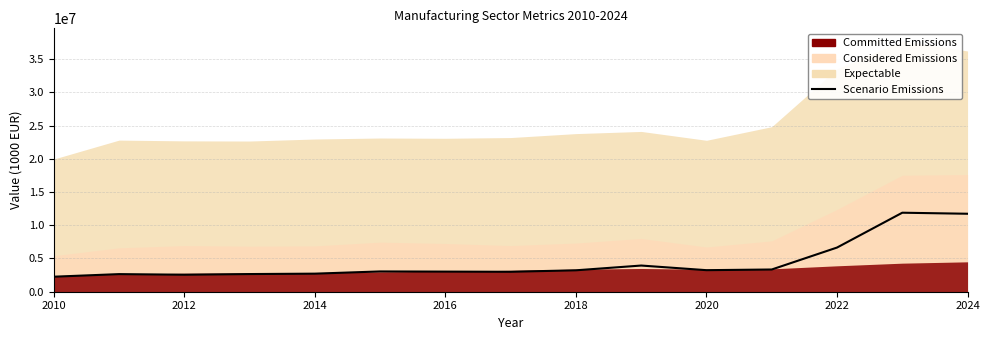

Reading right to left, extract all data points from this chart.

11732540	11889121	6646527	3344394	3242961	3939727	3223678	3000462	3026794	3052497	2718214	2658469	2558587	2649403	2260019